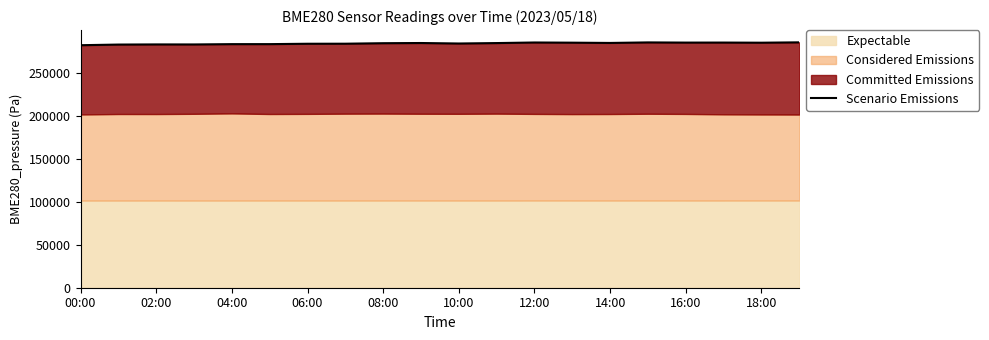

True or false: there are more than 0 points higher than both neighbors.

True